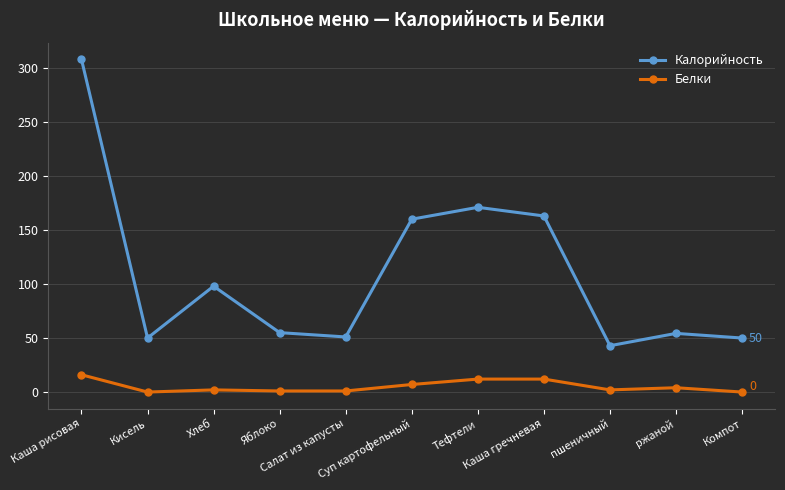

What is the maximum value for Калорийность?

308.0